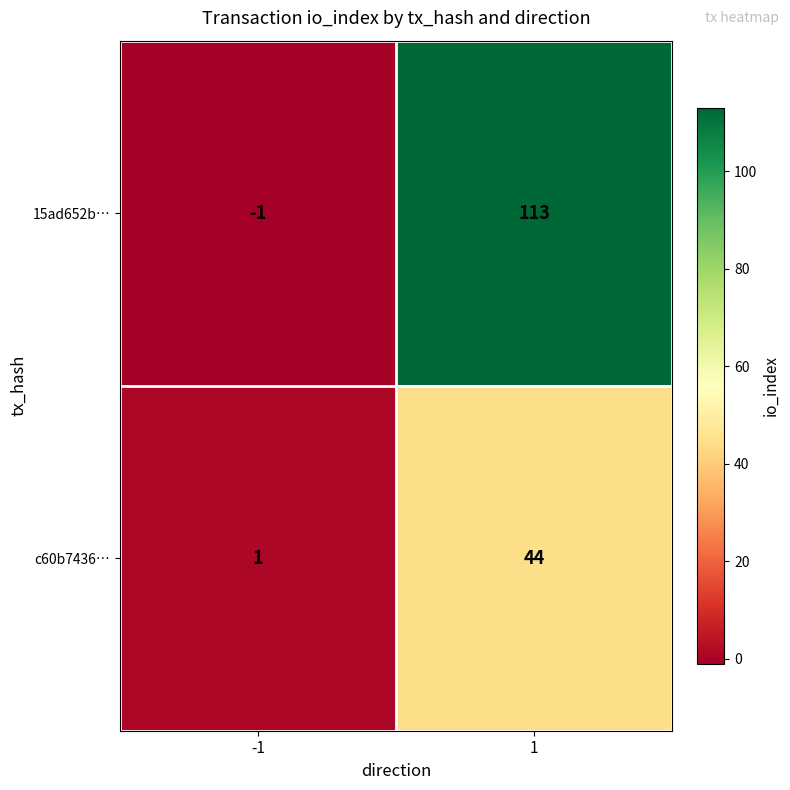

The 15ad652b… series shows -1 at -1. True or false?

True